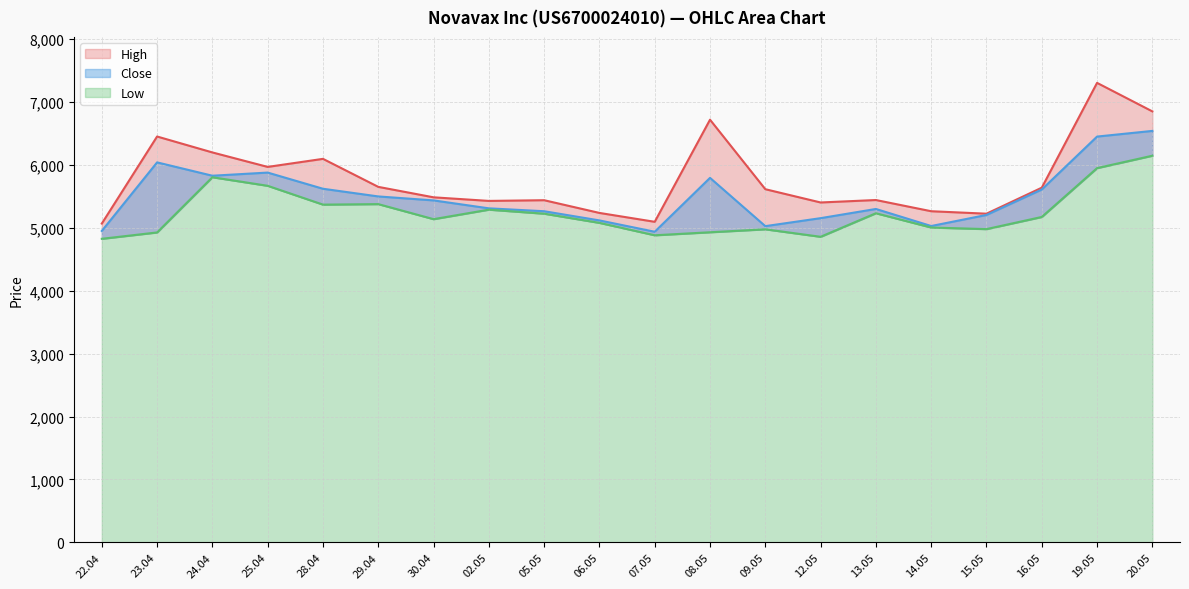

What are all the series names shown in the legend?

High, Close, Low